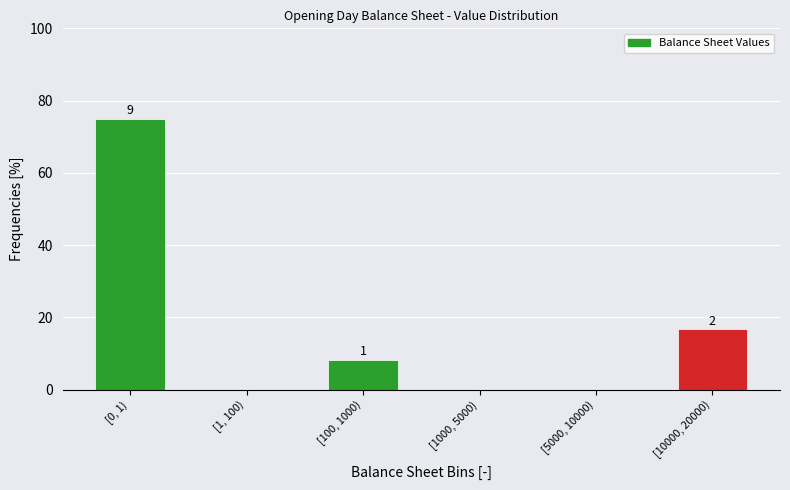

Are the bars horizontal?

No